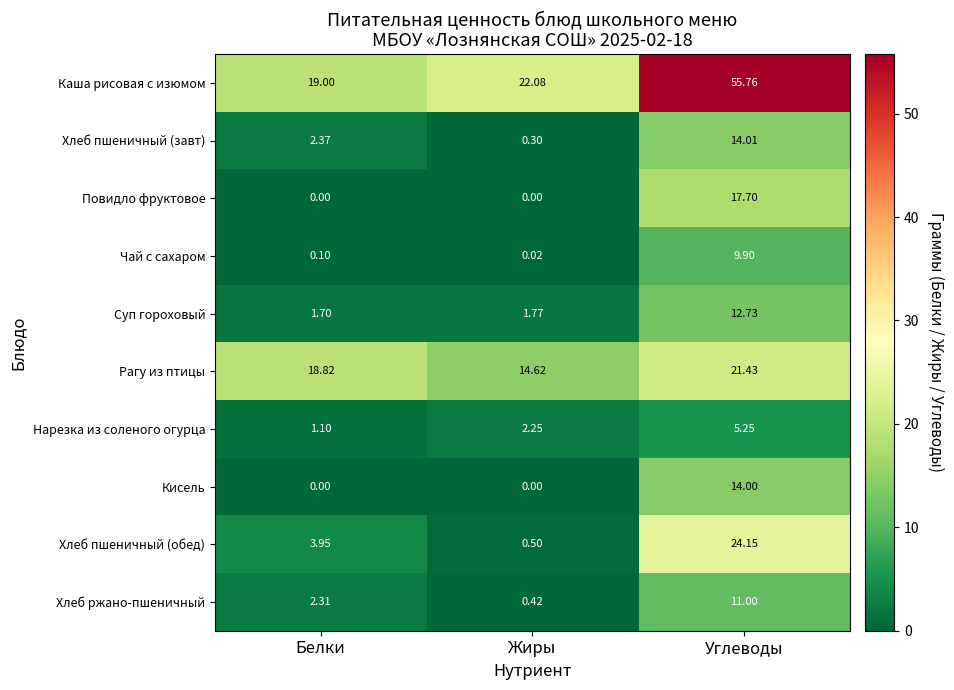

List the labels in order of Рагу из птицы value, smallest first.

Жиры, Белки, Углеводы